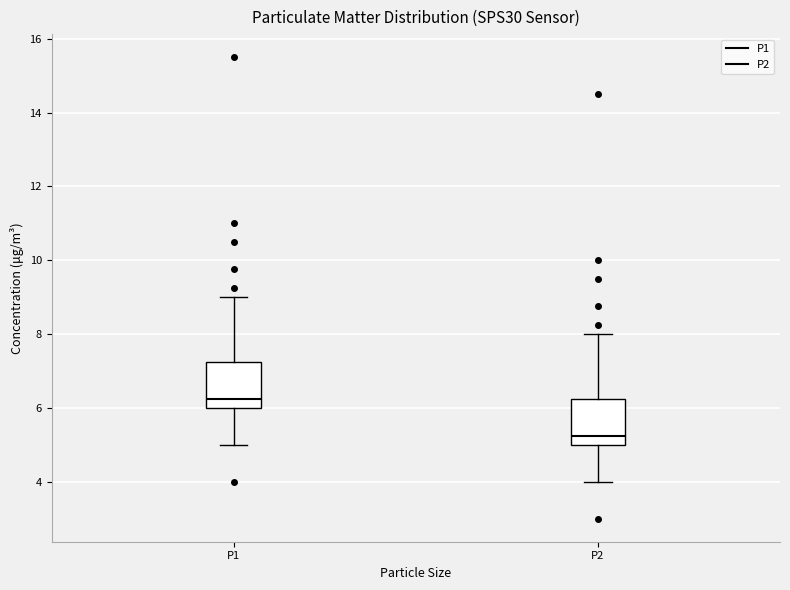

Where does the median line of the box for P1 sit on the y-axis? The values are not printed on the chart, so give them approximately, as read against the axis.

6.2